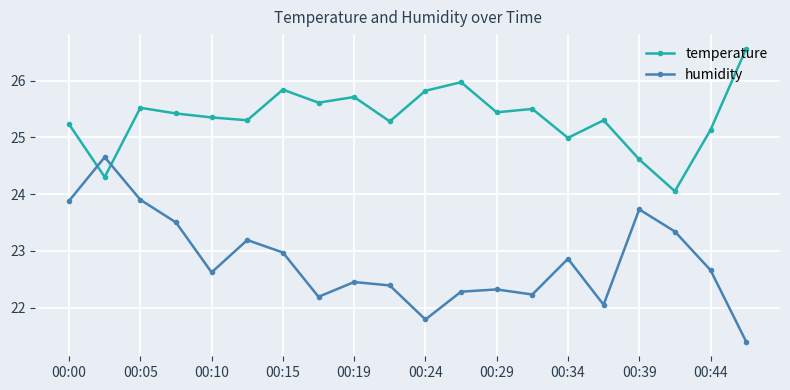

True or false: temperature and humidity cross at least once.

True